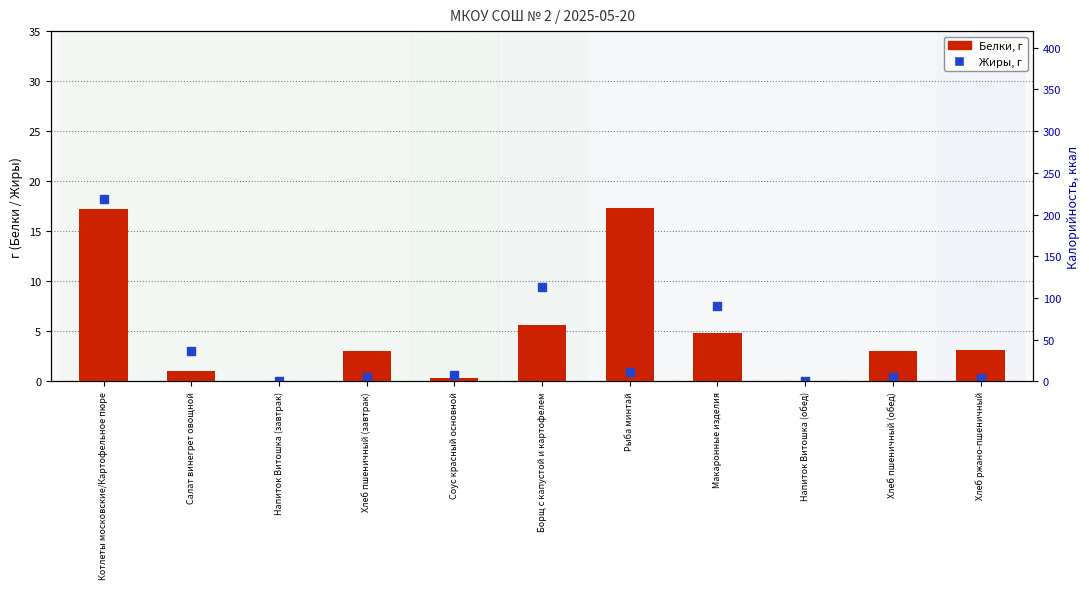

Which series has the largest total across all categories?

Белки